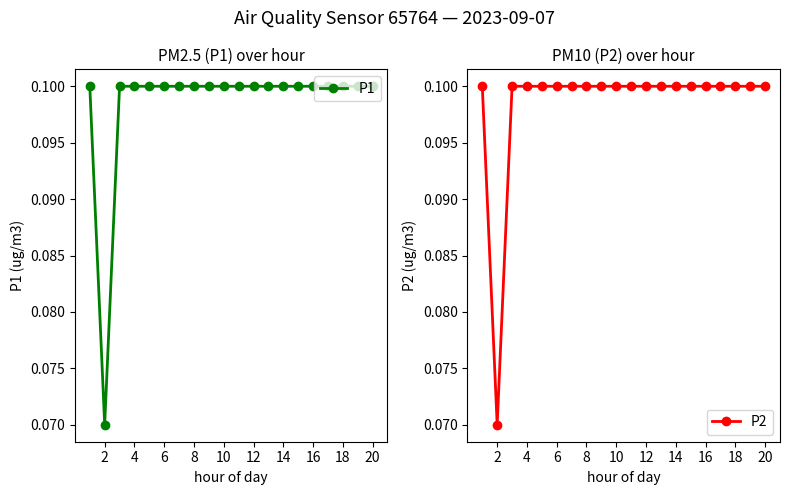

True or false: P2 and P1 intersect in this chart.

False